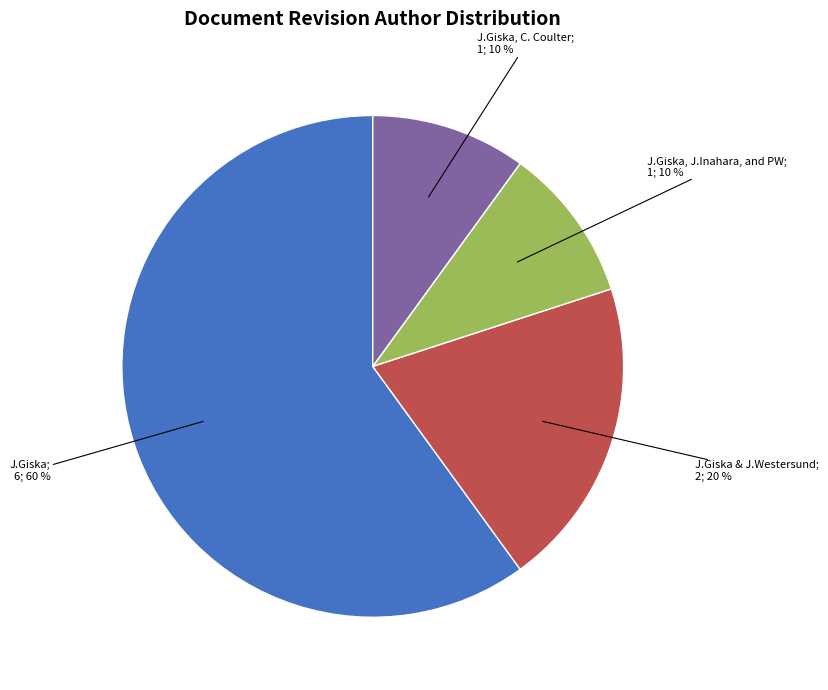

Is there any slice that represents more than half of the pie?

Yes